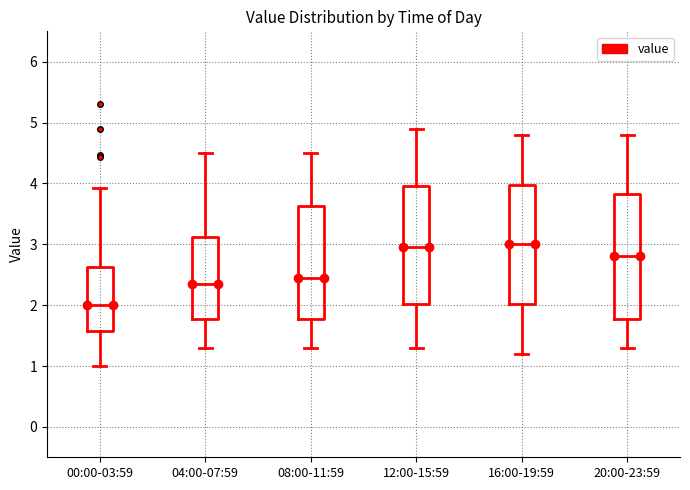

Reading left to right, read every box against the y-axis: the position of its median line, the range the box covers, and the ends of its whiskers. The values are not printed on the chart, so give them approximately, as read against the axis.

00:00-03:59: median 2.0, box 1.6 to 2.6, whiskers 1.0 to 3.9
04:00-07:59: median 2.4, box 1.8 to 3.1, whiskers 1.3 to 4.5
08:00-11:59: median 2.5, box 1.8 to 3.6, whiskers 1.3 to 4.5
12:00-15:59: median 3.0, box 2.0 to 4.0, whiskers 1.3 to 4.9
16:00-19:59: median 3.0, box 2.0 to 4.0, whiskers 1.2 to 4.8
20:00-23:59: median 2.8, box 1.8 to 3.8, whiskers 1.3 to 4.8